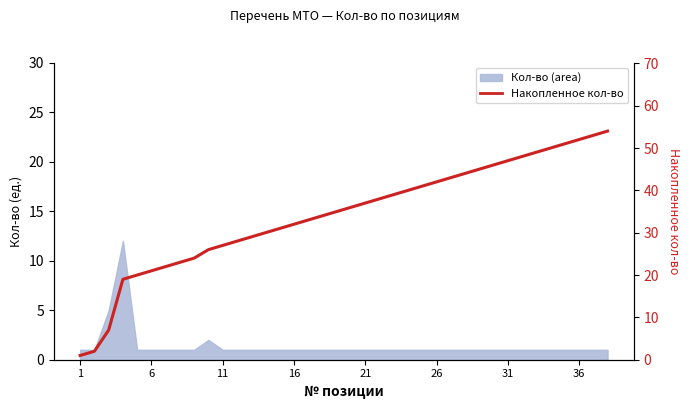

At which label does the data first exceed 36?

21